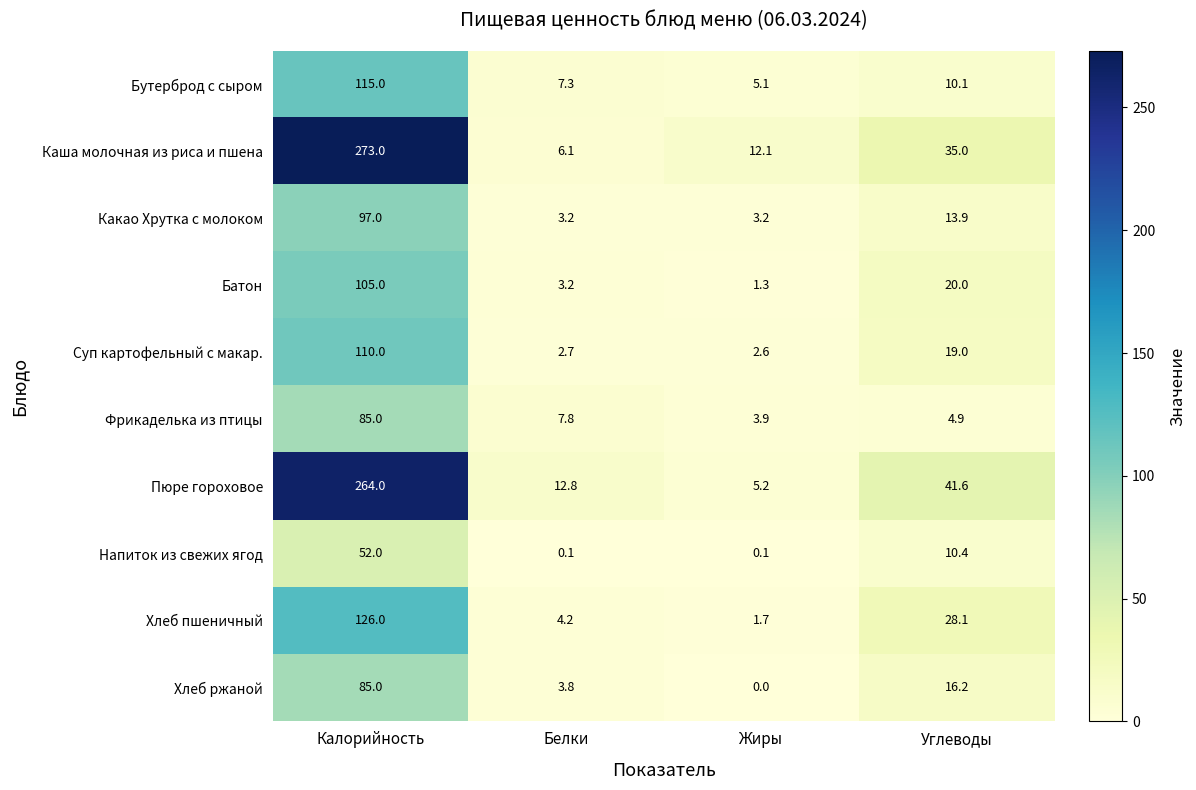

The Пюре гороховое series shows 12.8 at Белки. True or false?

True